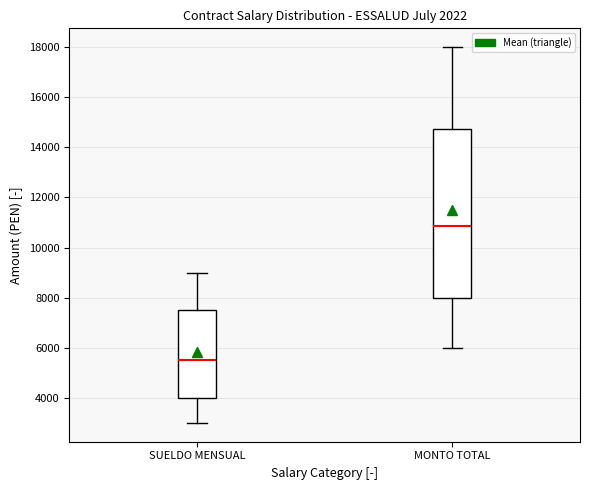

Where does the upper whisker of the box for MONTO TOTAL end on the y-axis? The values are not printed on the chart, so give them approximately, as read against the axis.

18000